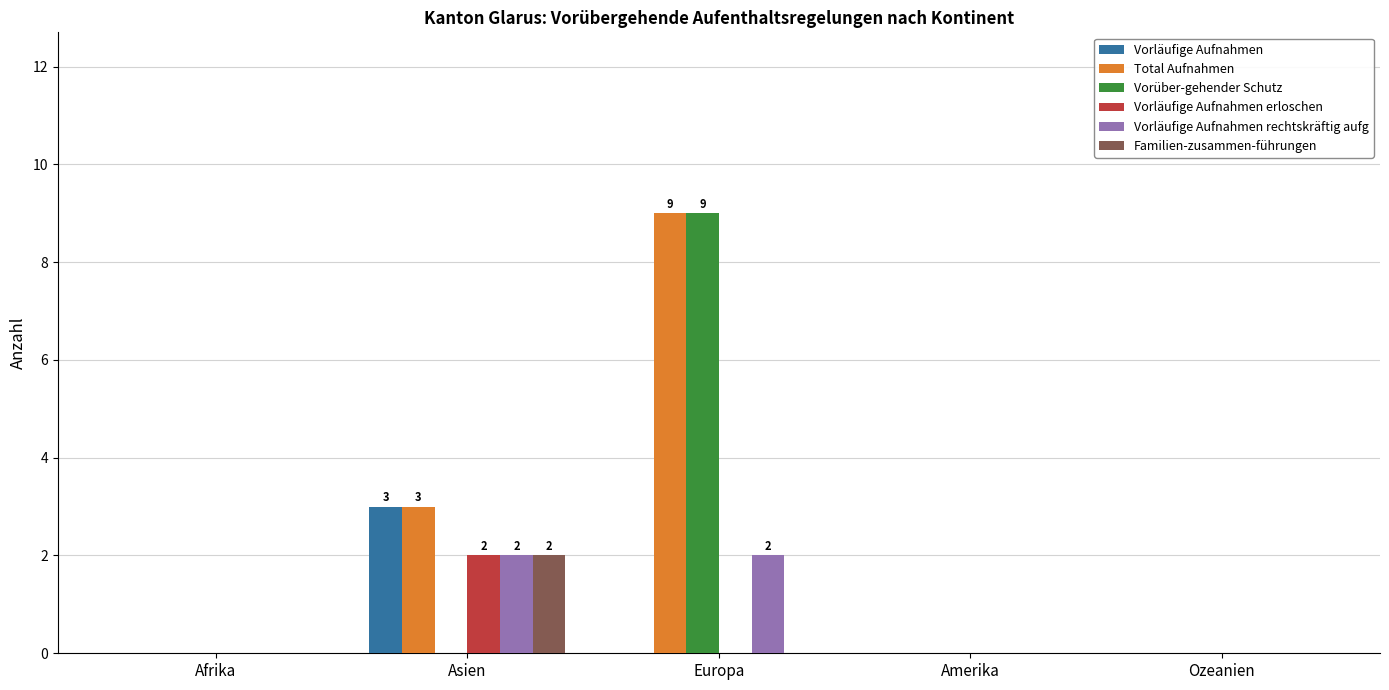

What are all the series names shown in the legend?

Vorläufige Aufnahmen, Total Aufnahmen, Vorüber-gehender Schutz, Vorläufige Aufnahmen erloschen, Vorläufige Aufnahmen rechtskräftig aufg, Familien-zusammen-führungen